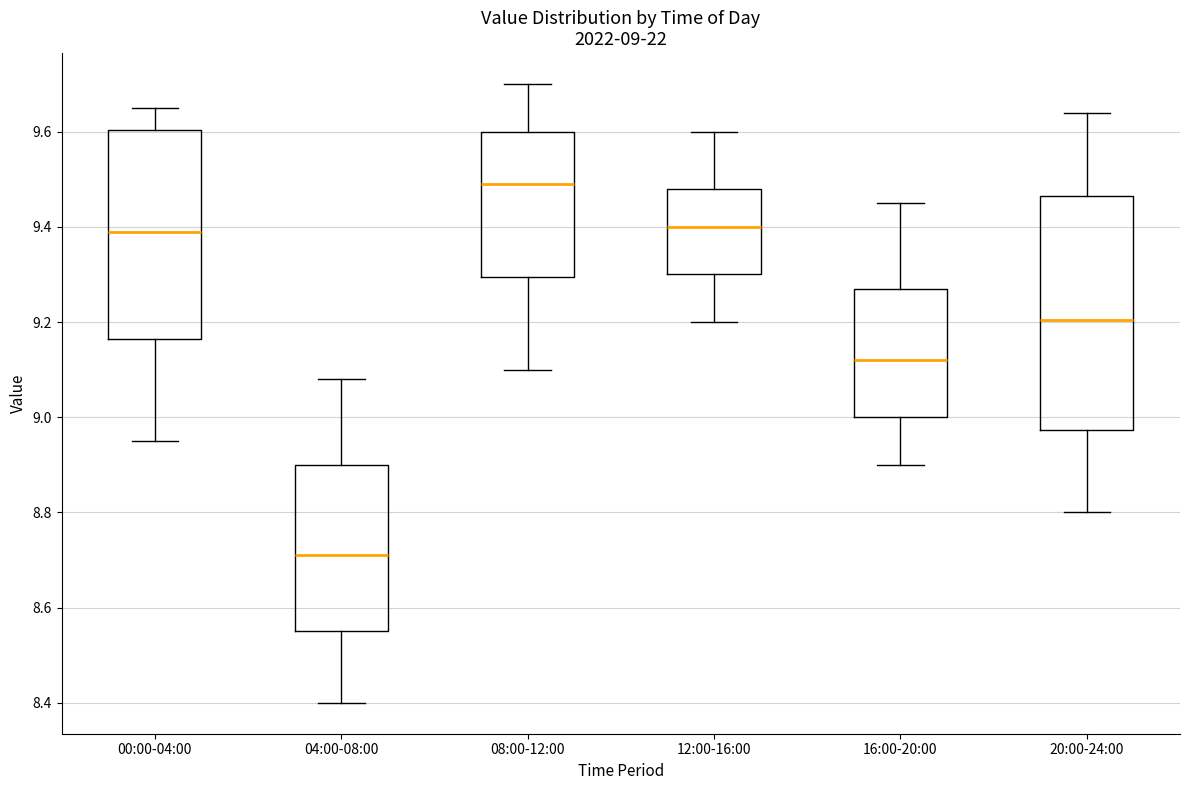

Which box has the lowest median line?

04:00-08:00